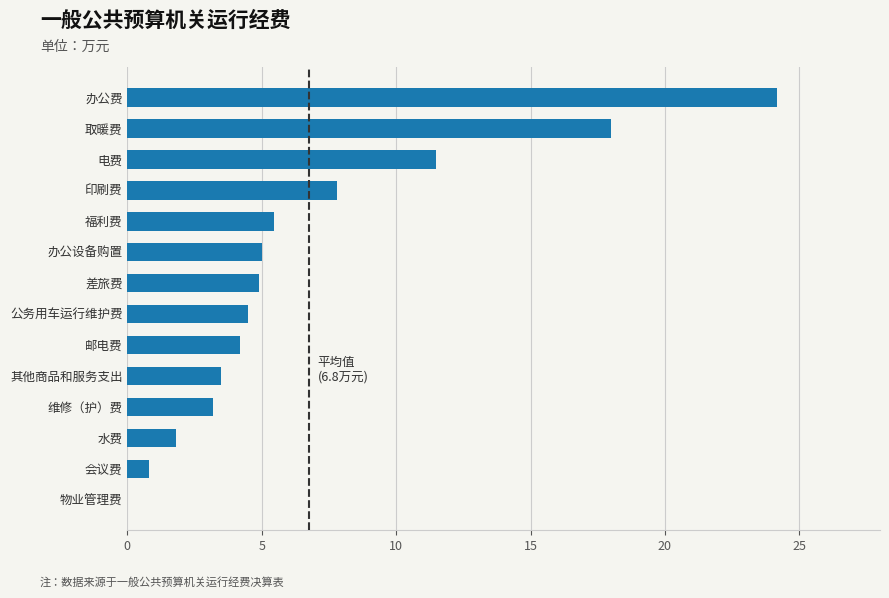

How many positive values are there?

13